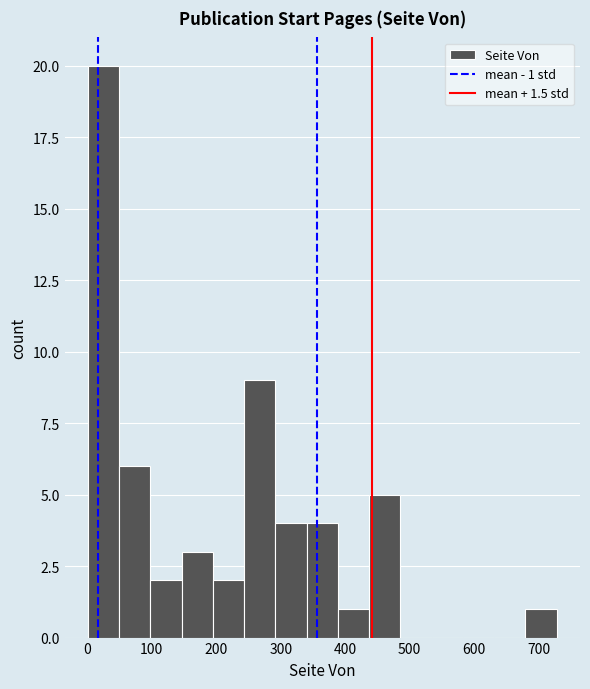

Over which range of the x-axis is the bar tallest?

0 to 50